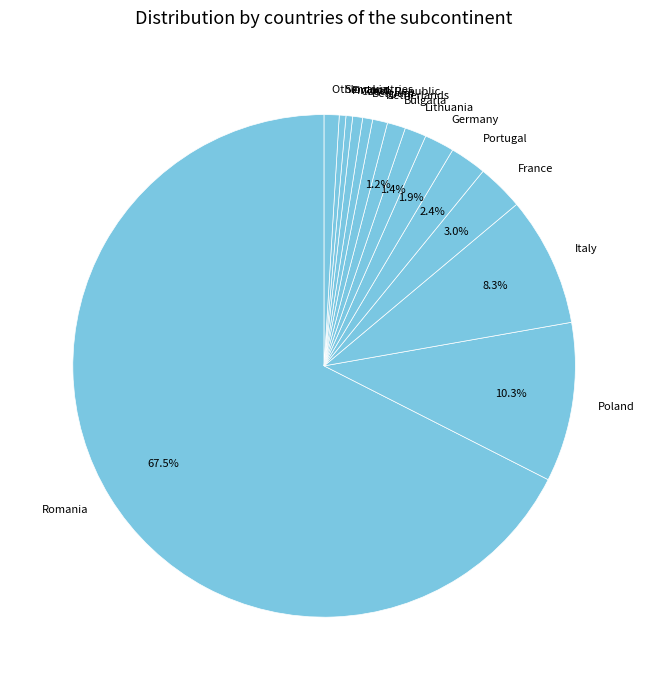

Is Romania the majority of the pie?

Yes